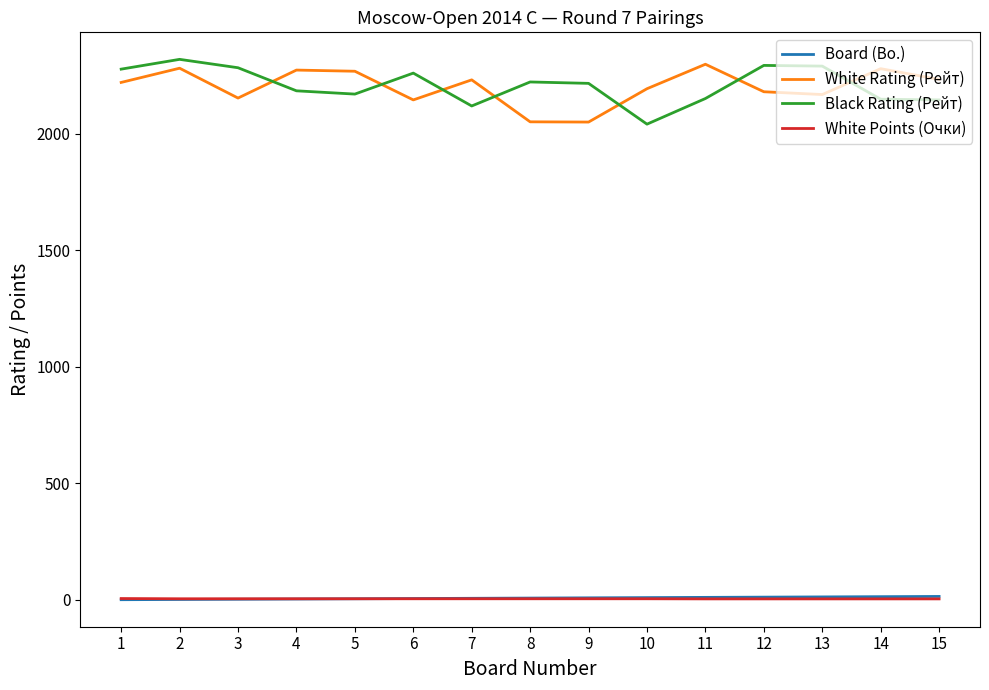

What is the sum of the White Points (Очки) values at 6 and 7?

10.0